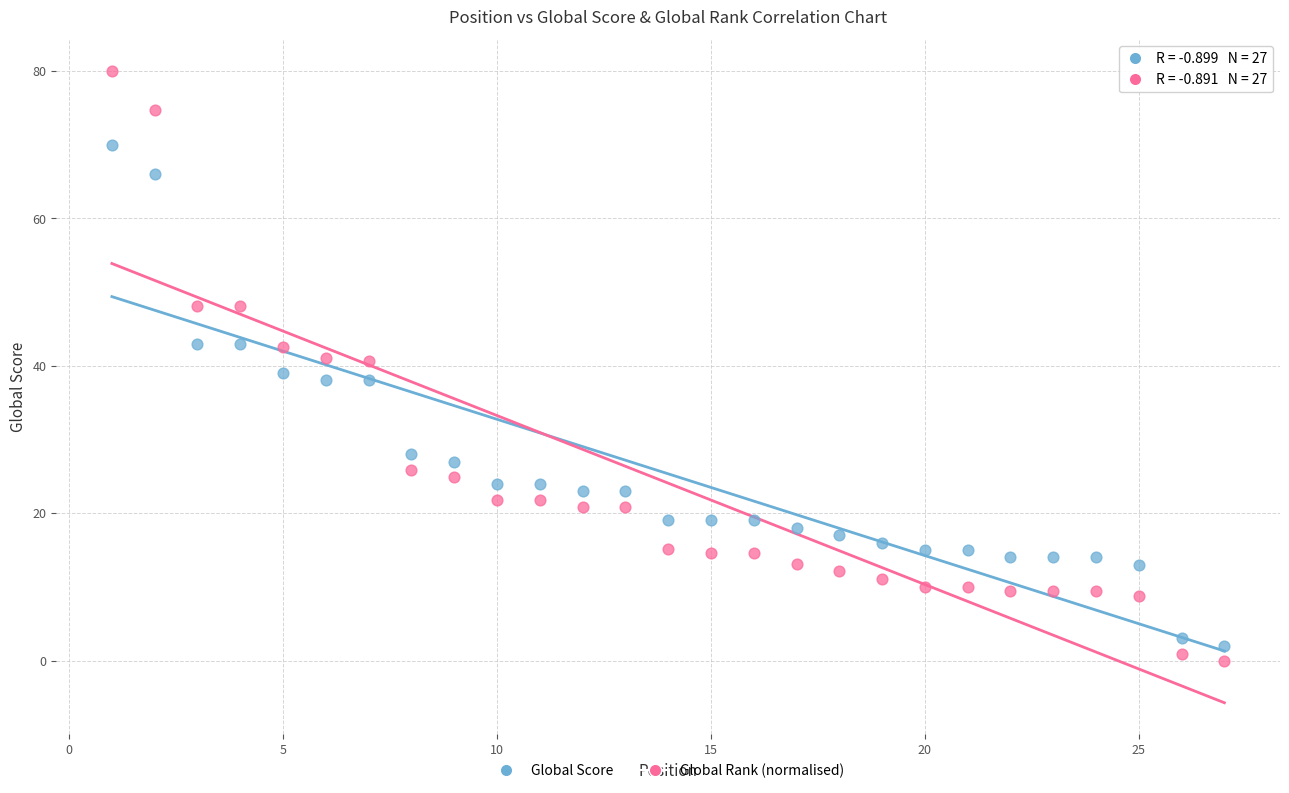

What are all the series names shown in the legend?

Global Score, Global Rank (normalised)